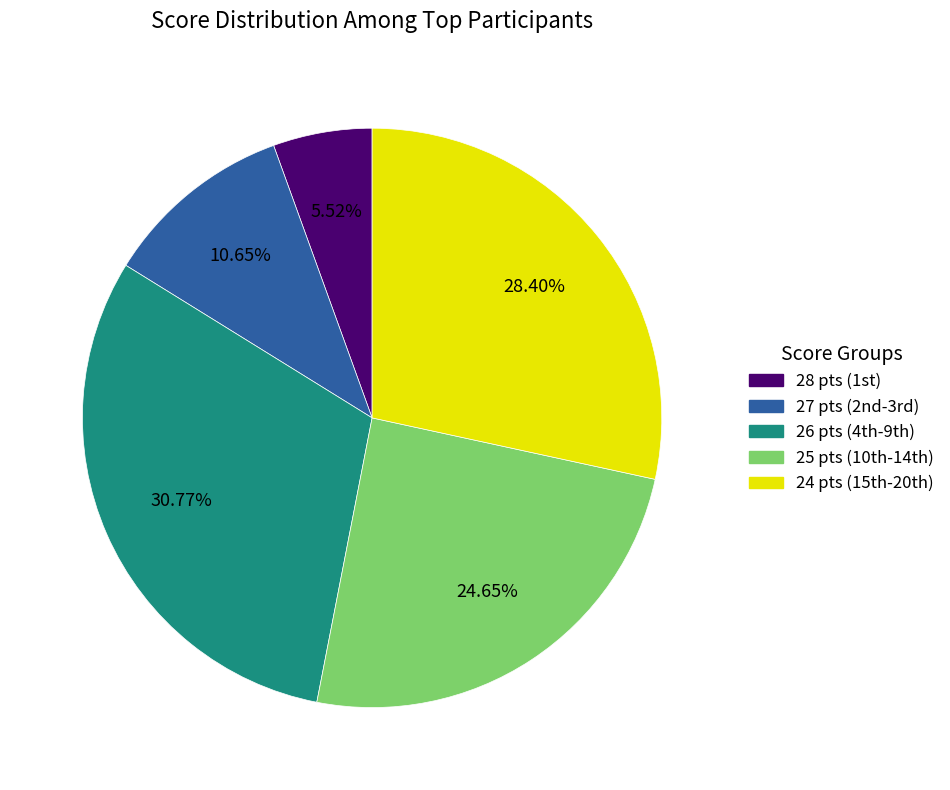

Is there a majority slice in this chart?

No